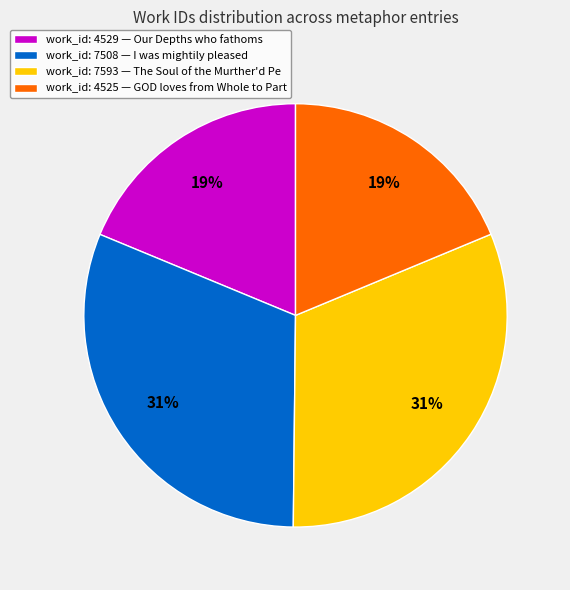

Is work_id: 7593 — The Soul of the Murther'd Pe the majority of the pie?

No